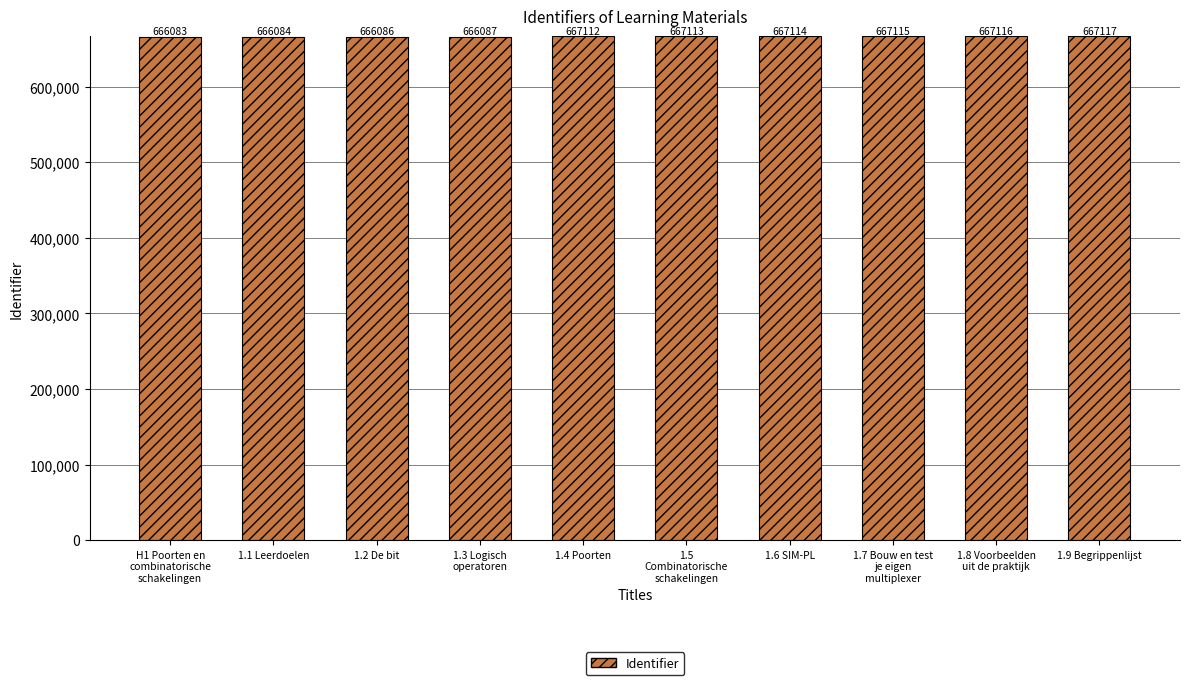

What is the minimum value shown in the chart?

666083